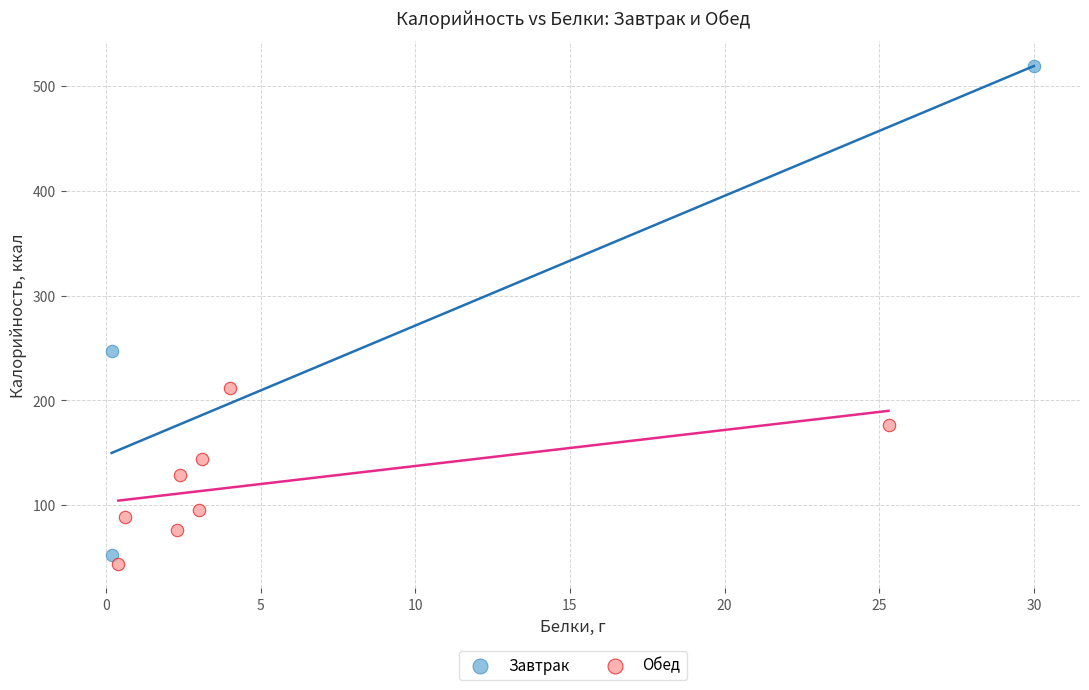

Which series has the largest Y range (max minus min)?

Завтрак